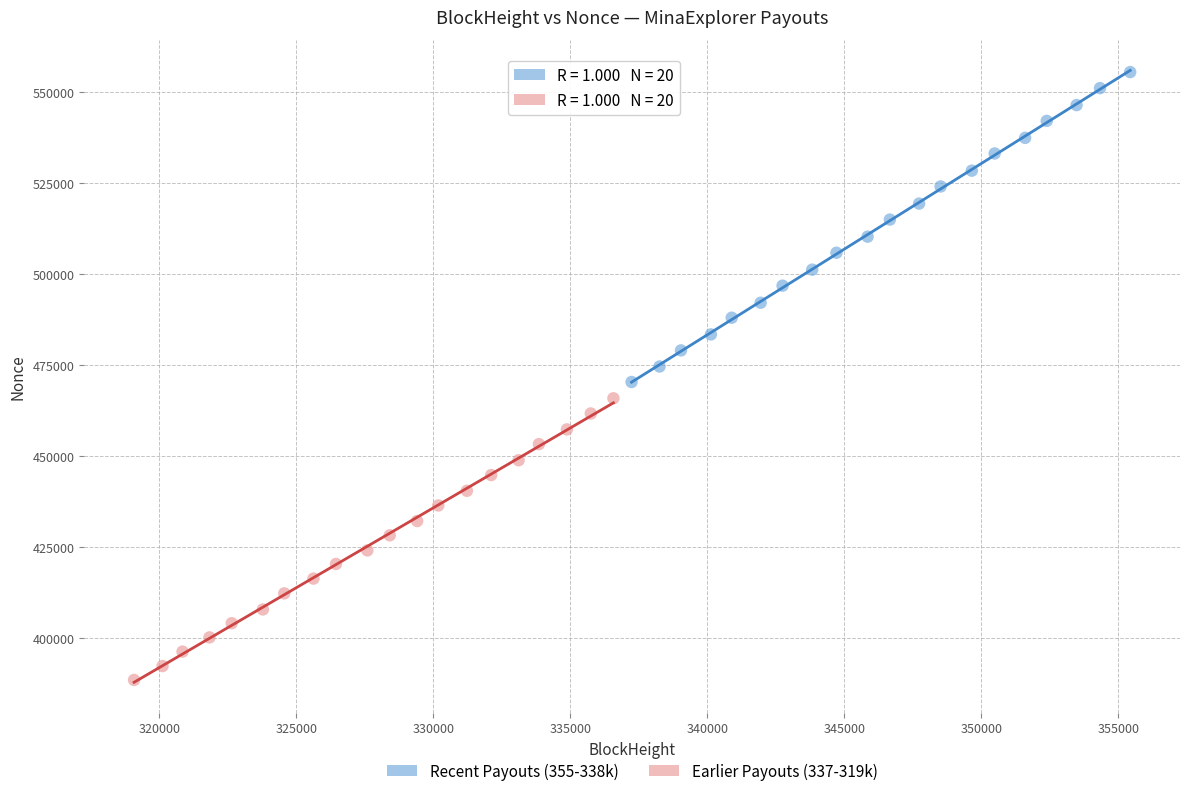

What are all the series names shown in the legend?

Recent Payouts (355-338k), Earlier Payouts (337-319k)